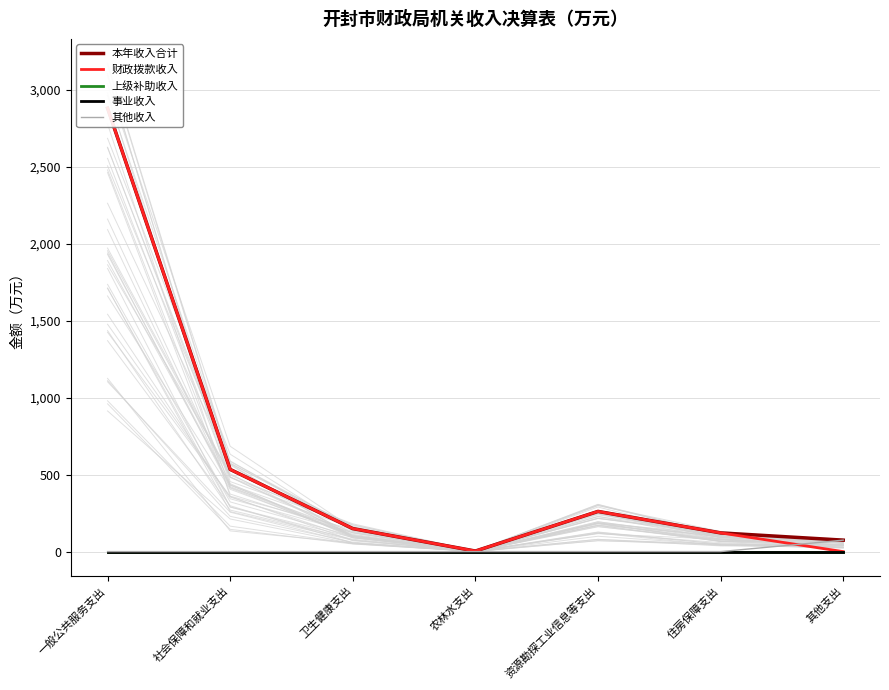

At which label does 本年收入合计 reach its minimum?

农林水支出